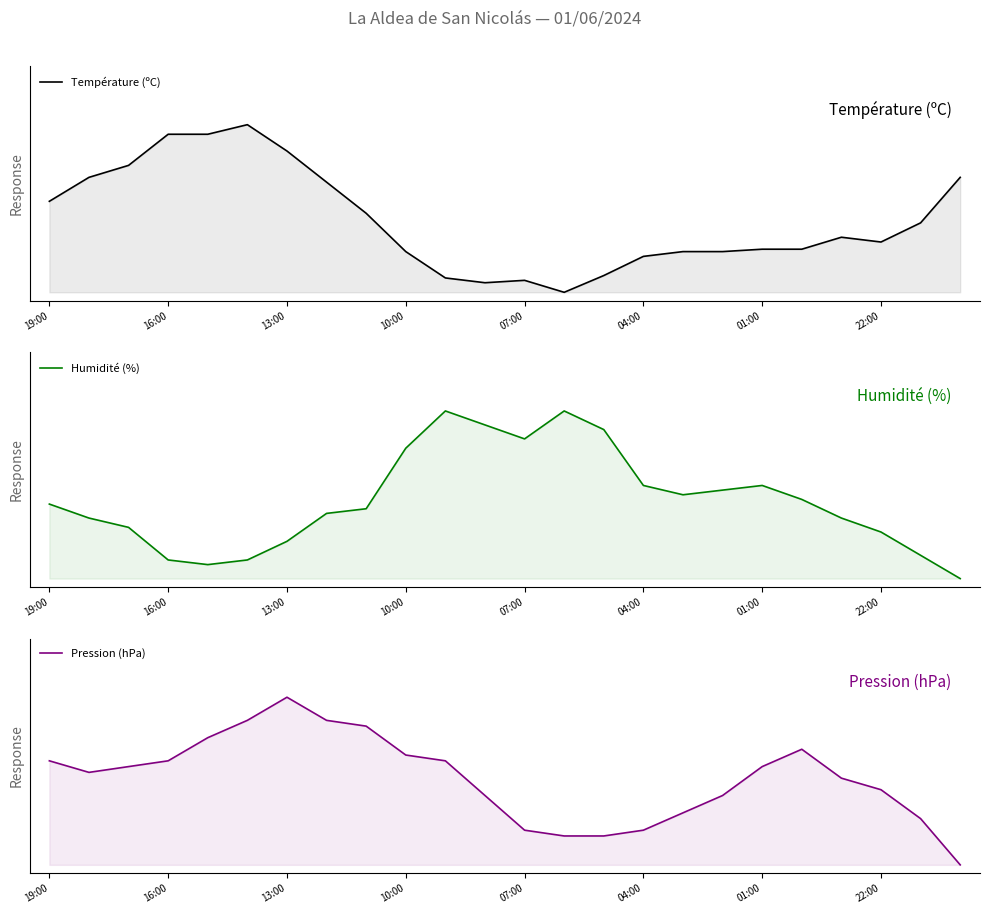

True or false: Pression (hPa) has a value of 0.3 at 22.

True